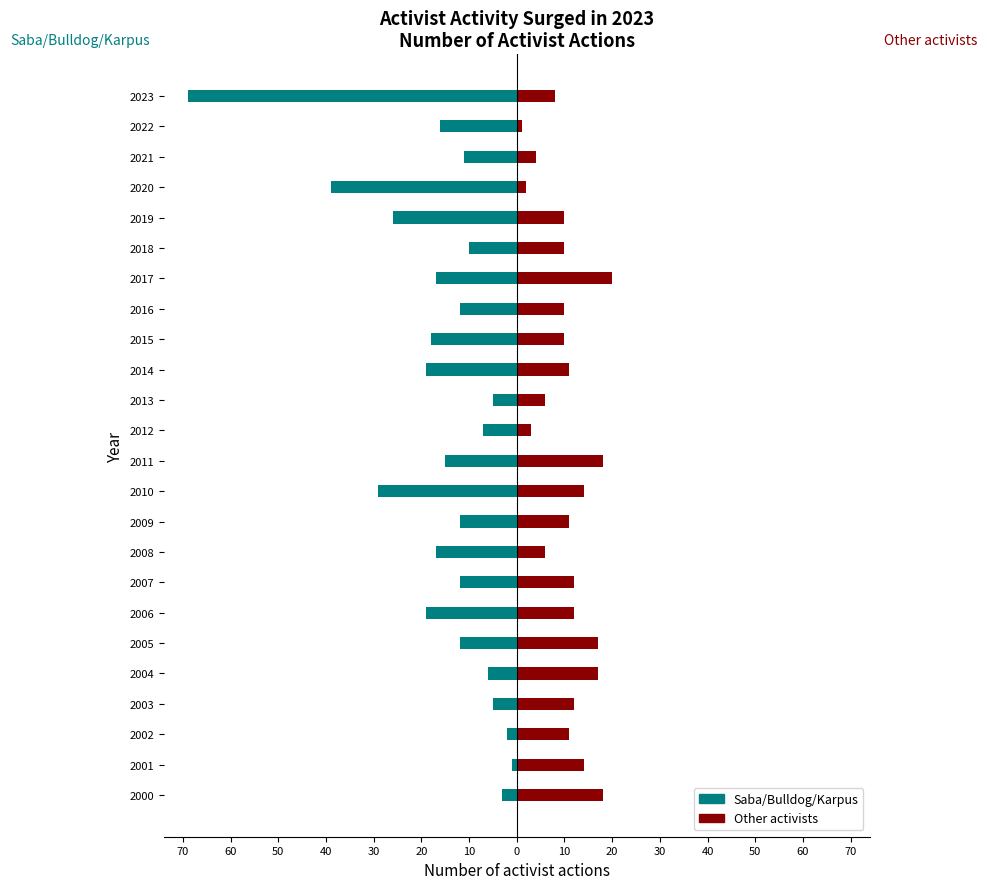

Which series has the widest spread of values?

Saba/Bulldog/Karpus